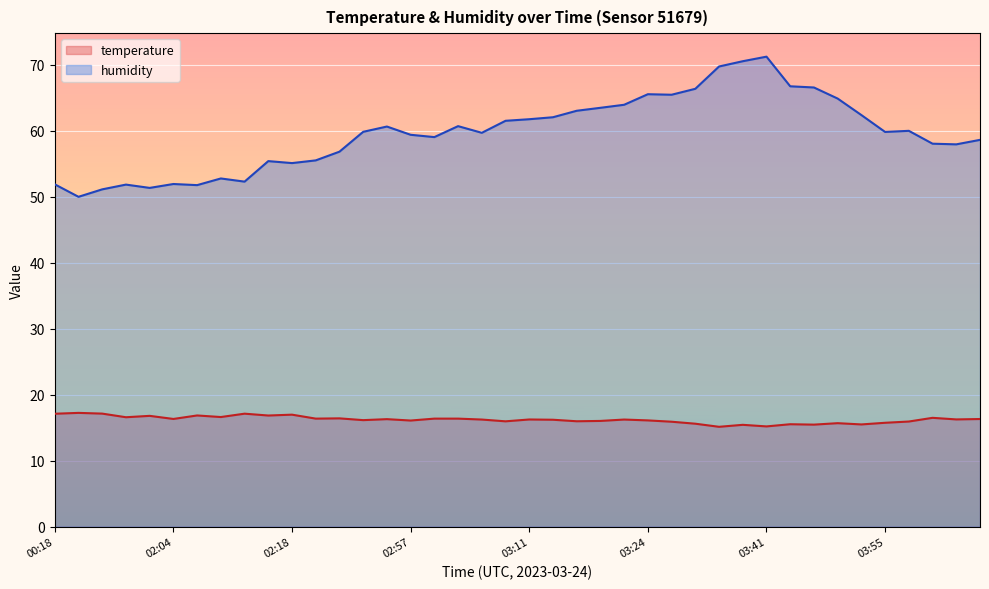

What is the spread (max minus min) of values at 03:08?

45.5